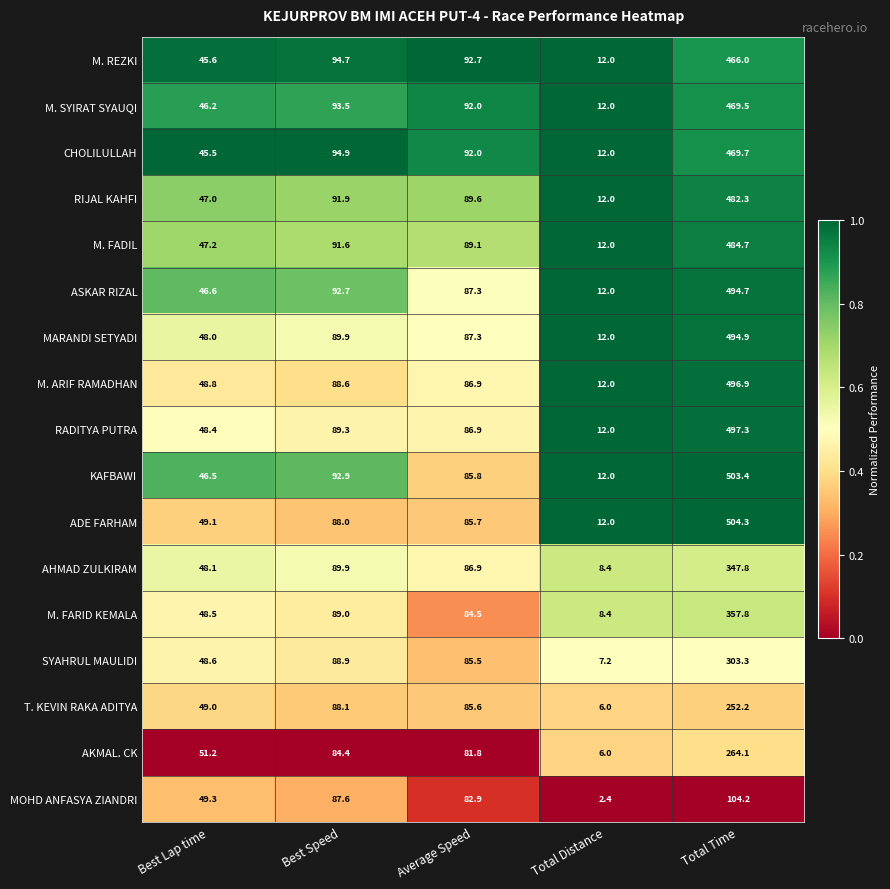

At Best Lap time, list the series in order from smallest to largest.

CHOLILULLAH, M. REZKI, M. SYIRAT SYAUQI, KAFBAWI, ASKAR RIZAL, RIJAL KAHFI, M. FADIL, MARANDI SETYADI, AHMAD ZULKIRAM, RADITYA PUTRA, M. FARID KEMALA, SYAHRUL MAULIDI, M. ARIF RAMADHAN, T. KEVIN RAKA ADITYA, ADE FARHAM, MOHD ANFASYA ZIANDRI, AKMAL. CK